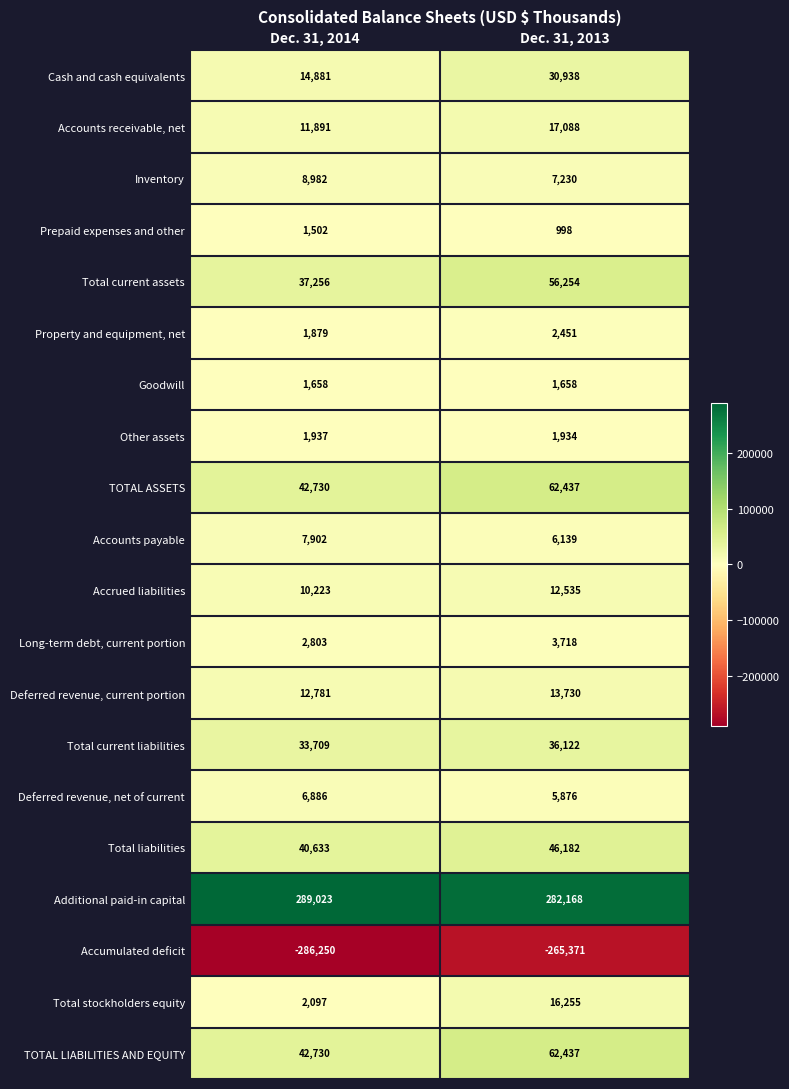

How many distinct data groups are displayed?

20